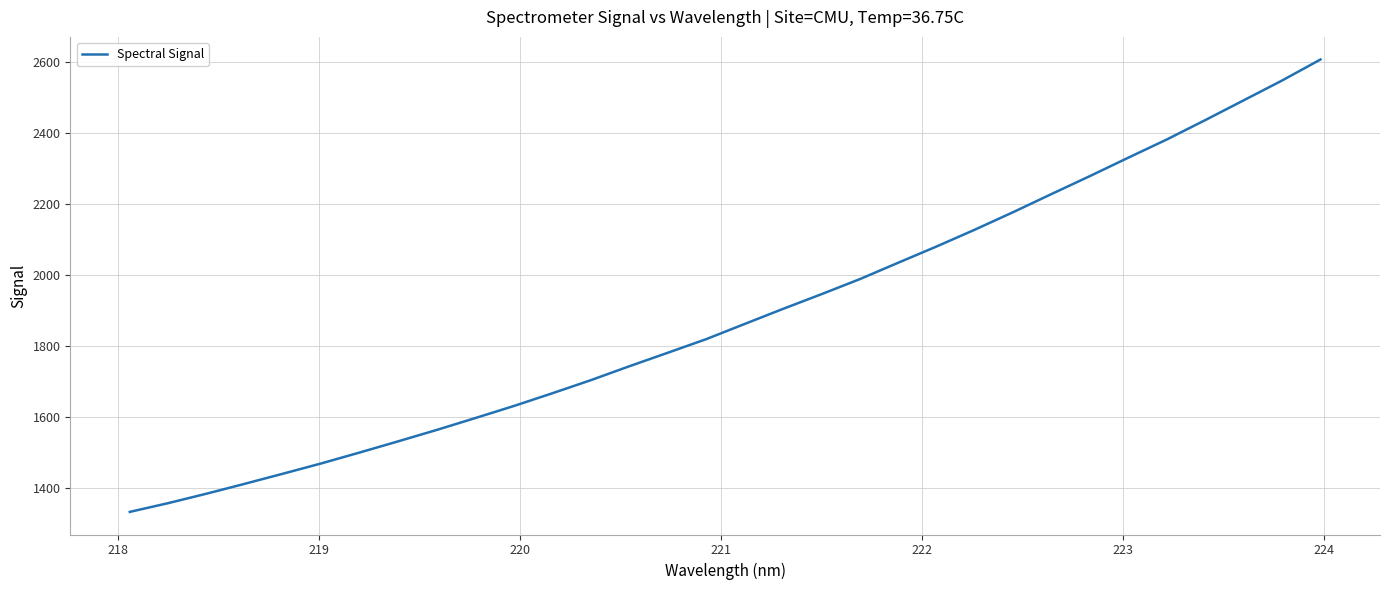

What is the average value?

1885.7